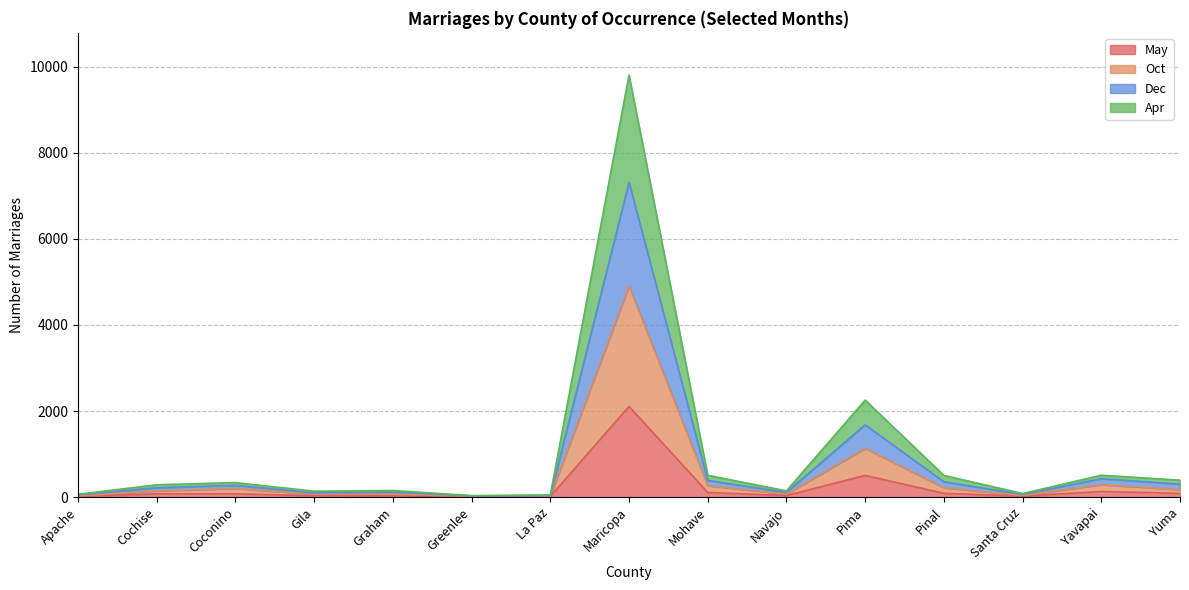

What is the highest value of the May series?

2108